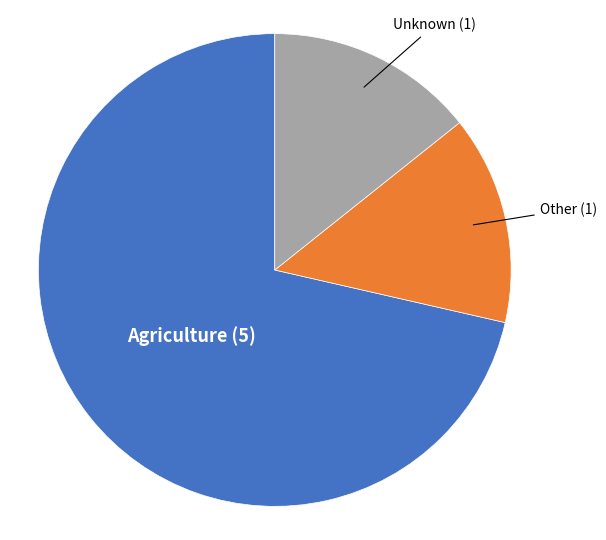

Does any single category account for the majority?

Yes